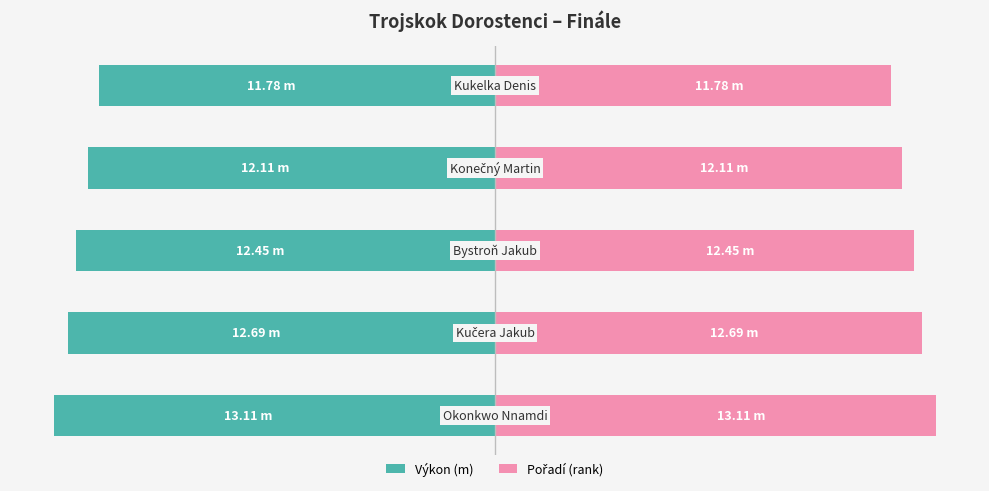

The Pořadí (rank) series shows 4.9 at 3. True or false?

False